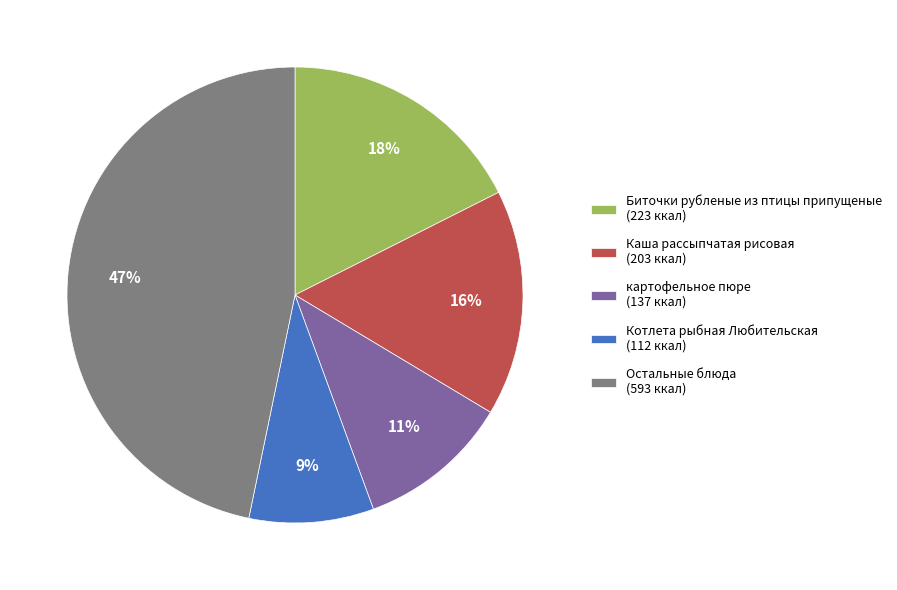

Which slice is the smallest?

Котлета рыбная Любительская (112 ккал)